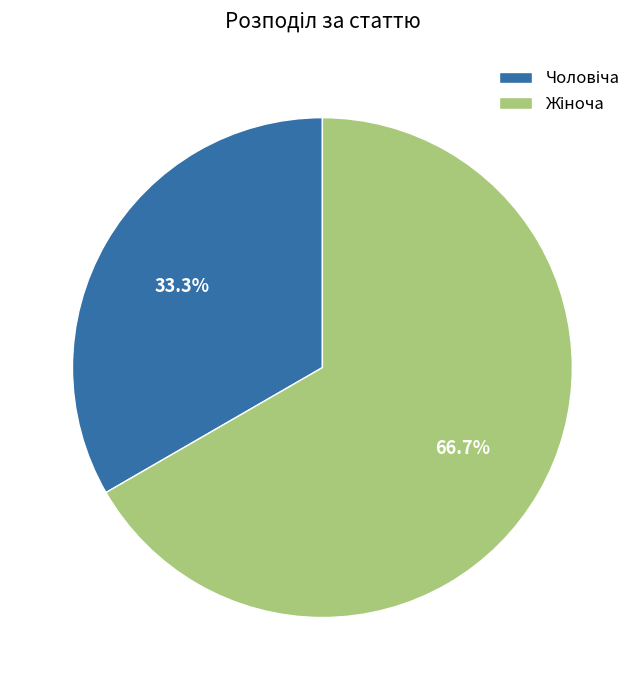

Does any single category account for the majority?

Yes